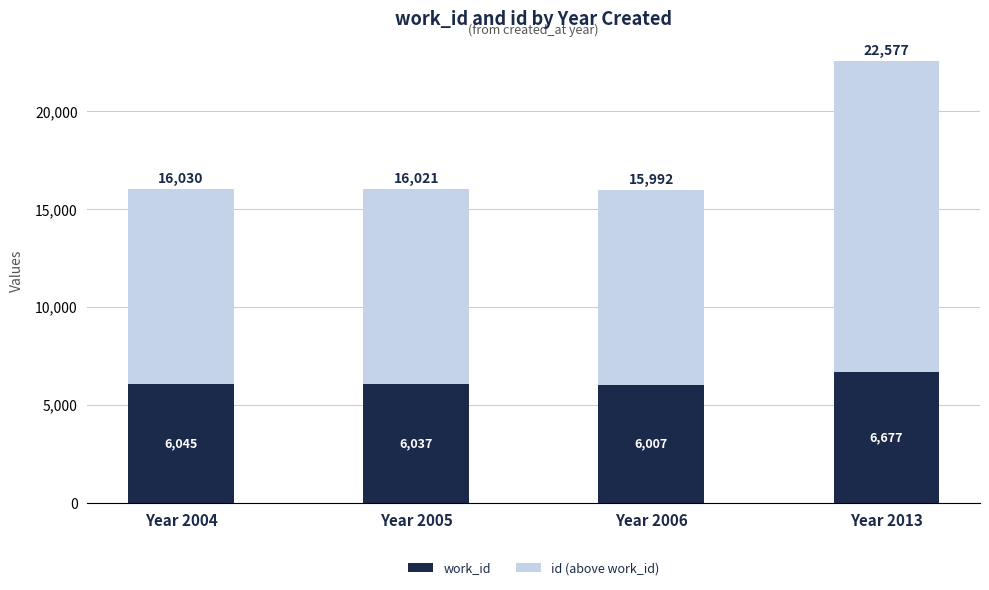

At which label is work_id closest to 6342?

Year 2004